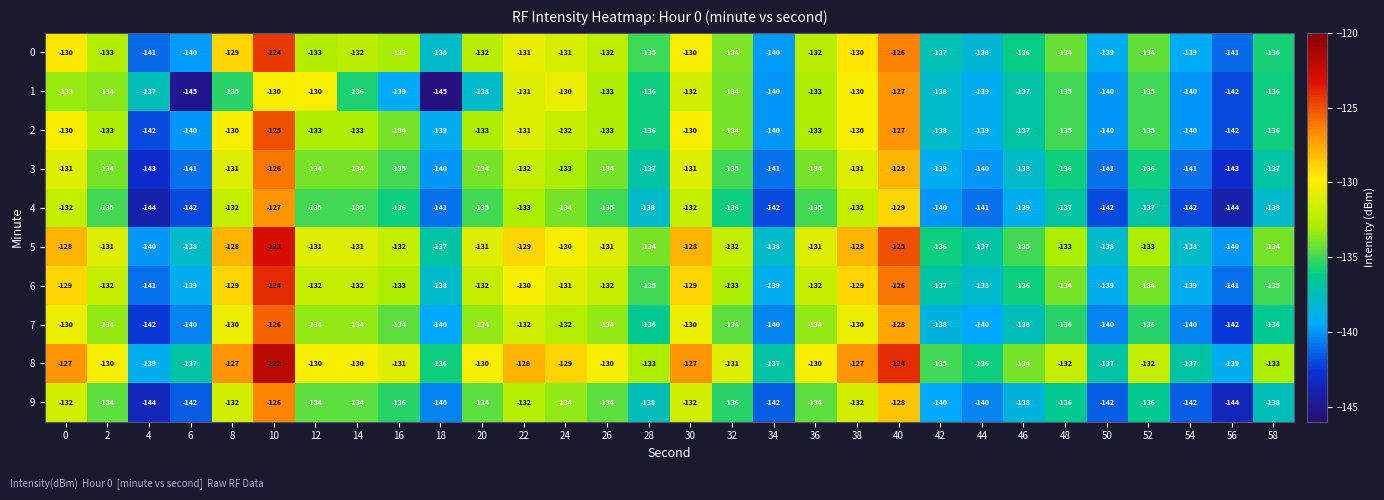

What is the total value across all series at 22?

-1309